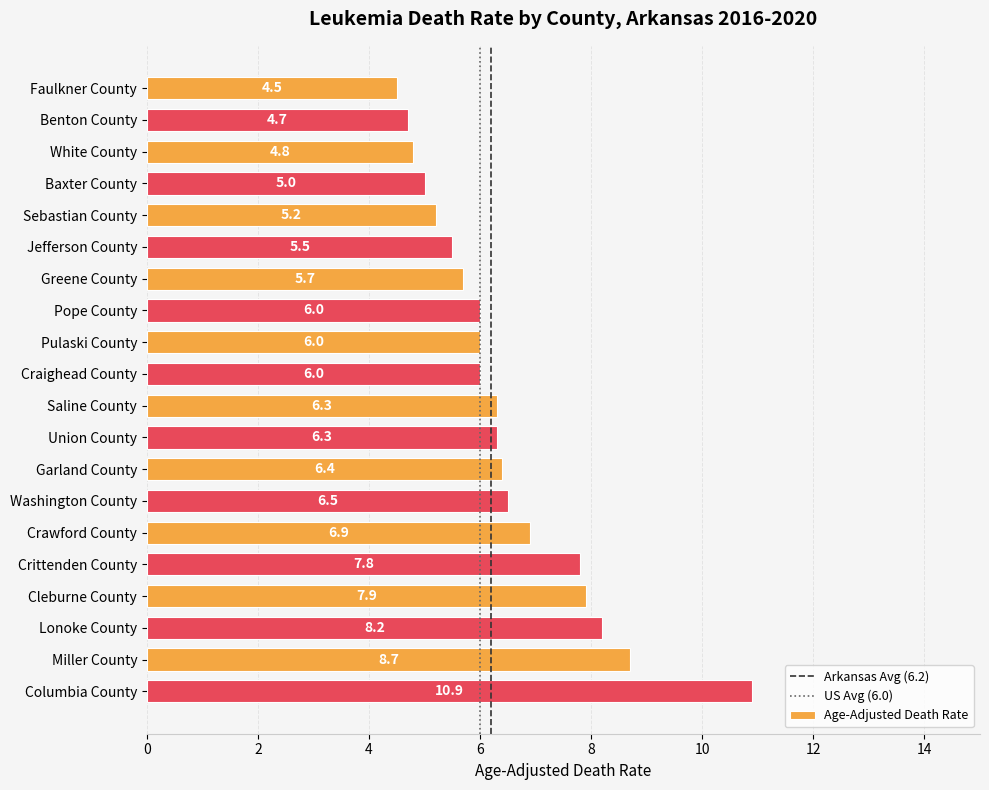

How many values are below 6?

7